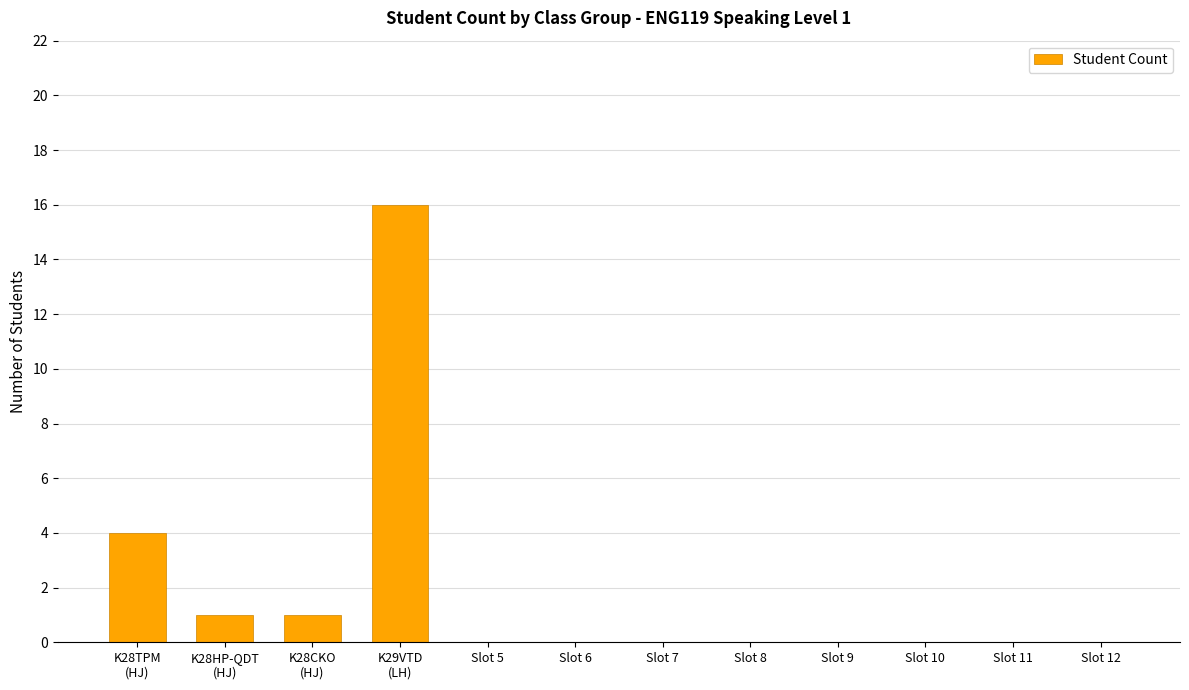

What is the sum of all values?

22